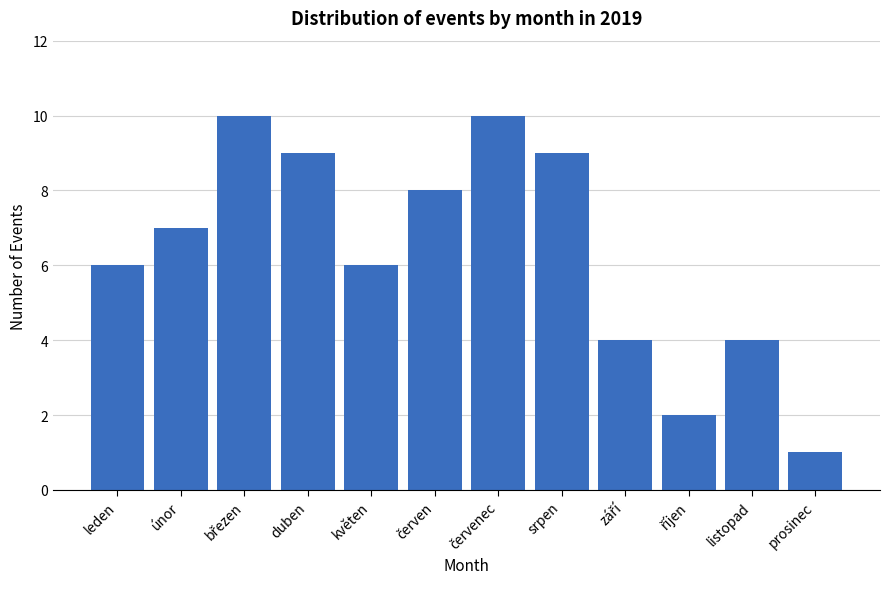

Reading left to right, transcribe all the data shown in this chart.

6	7	10	9	6	8	10	9	4	2	4	1